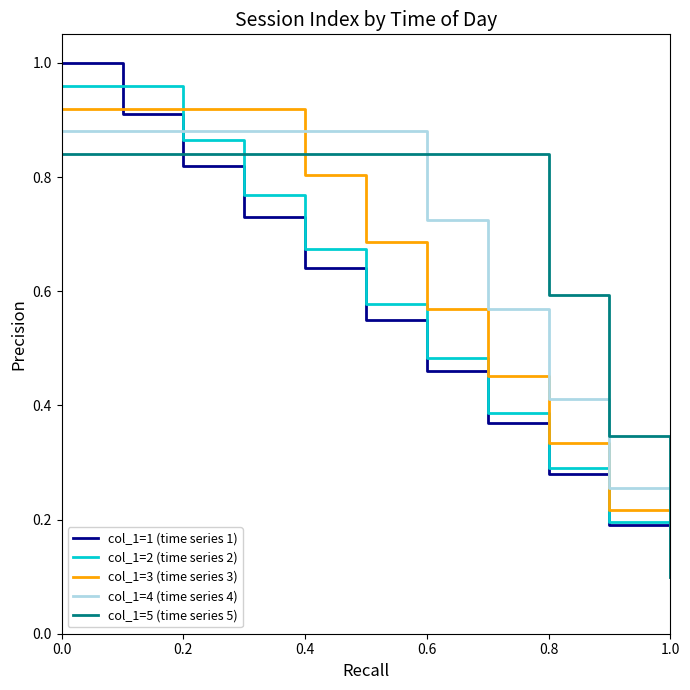

Is this an area chart (filled region under the line)?

No